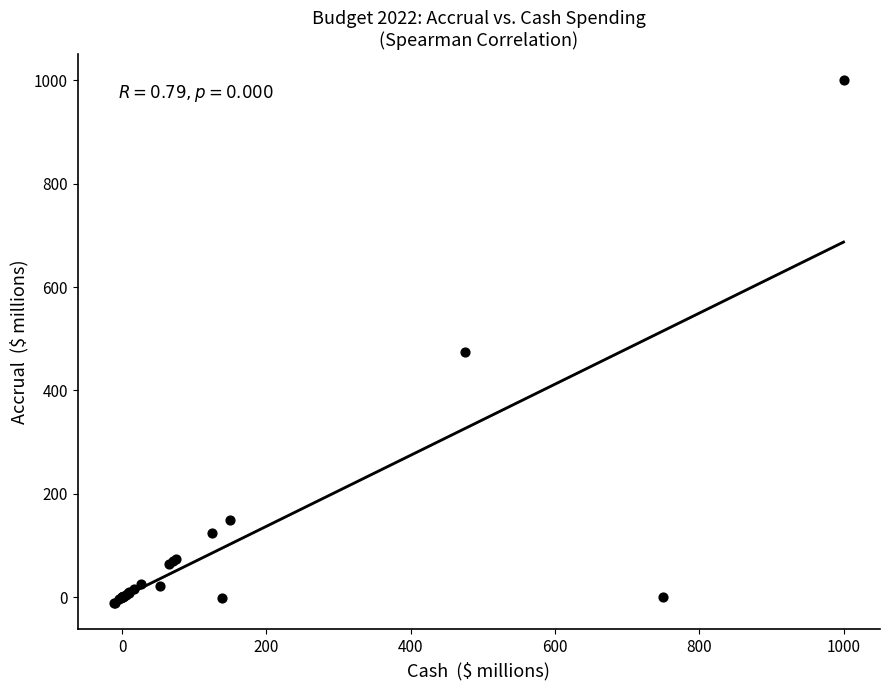

What Y value in the scatter plot is closest to 494?

475